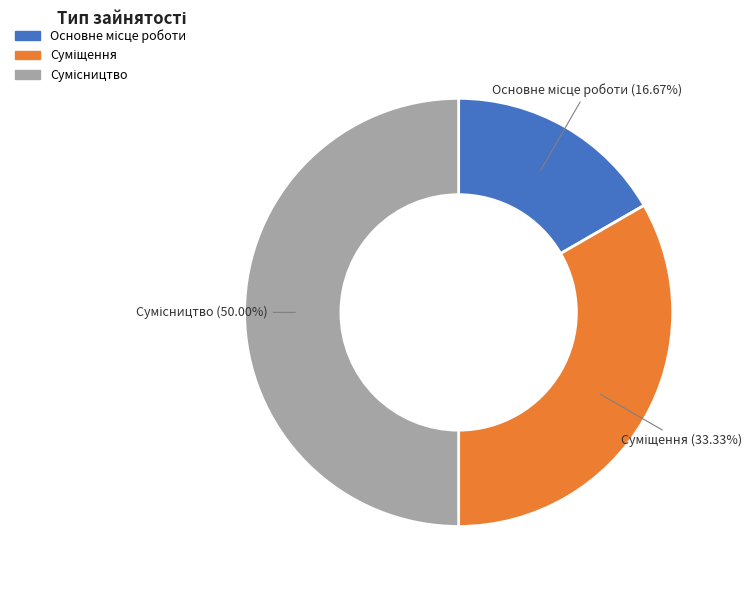

Does Основне місце роботи account for over 50% of the chart?

No